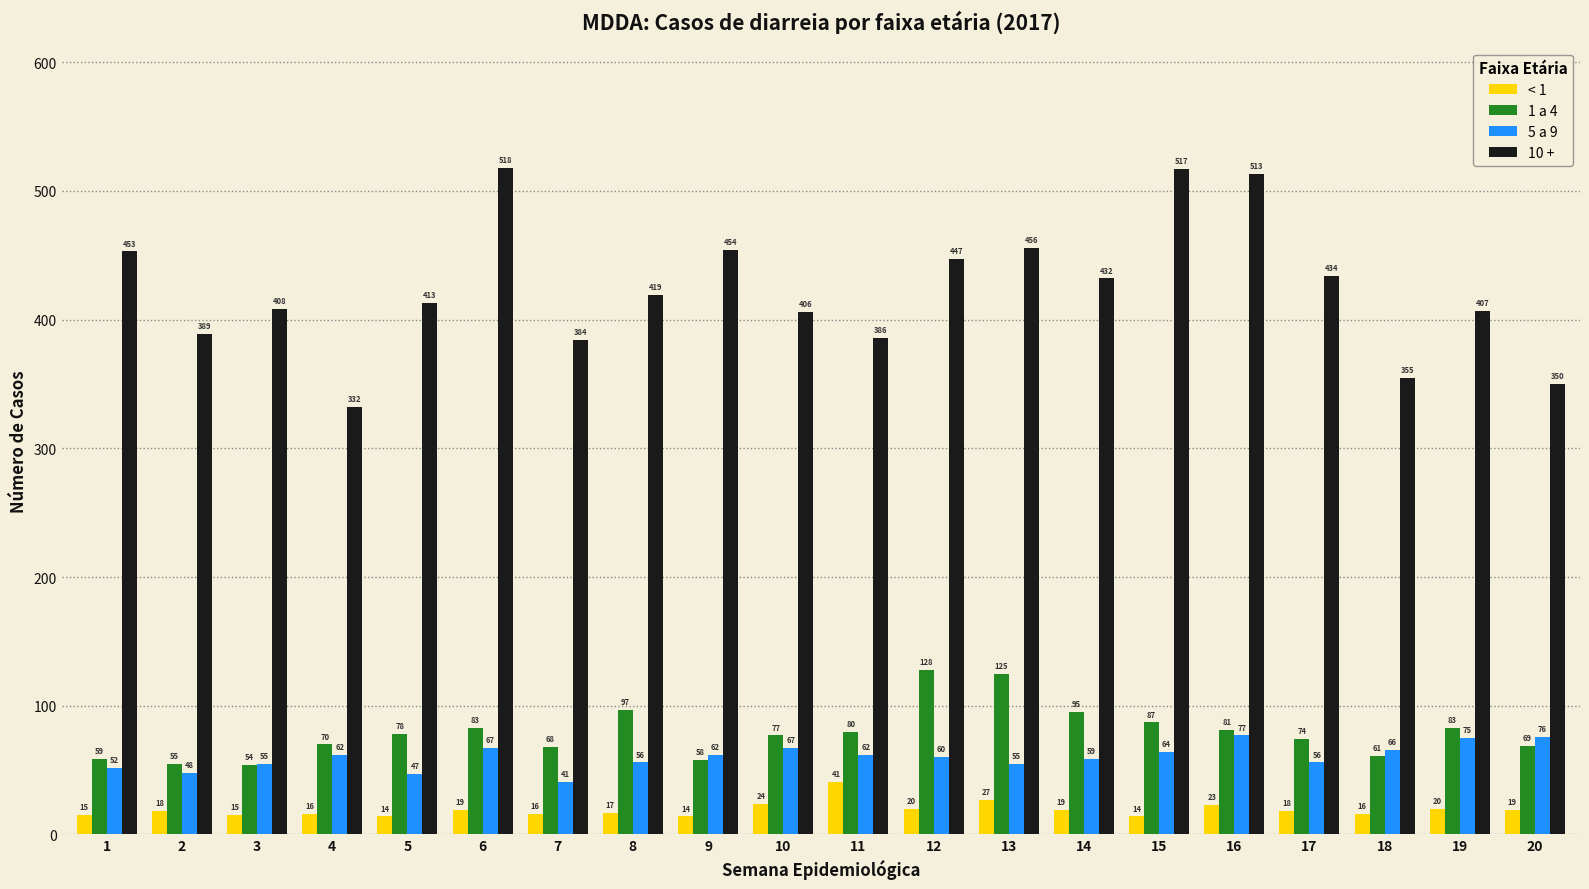

How many values in the 5 a 9 series are below 62?

10